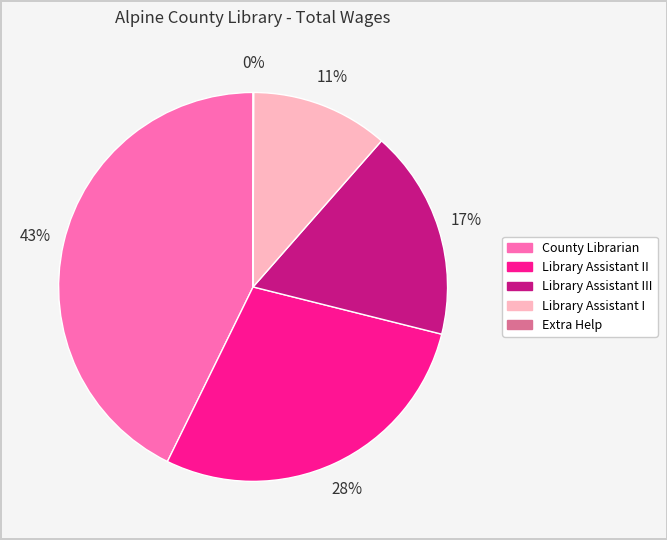

To the nearest percent, what is the average slice percentage?

20%